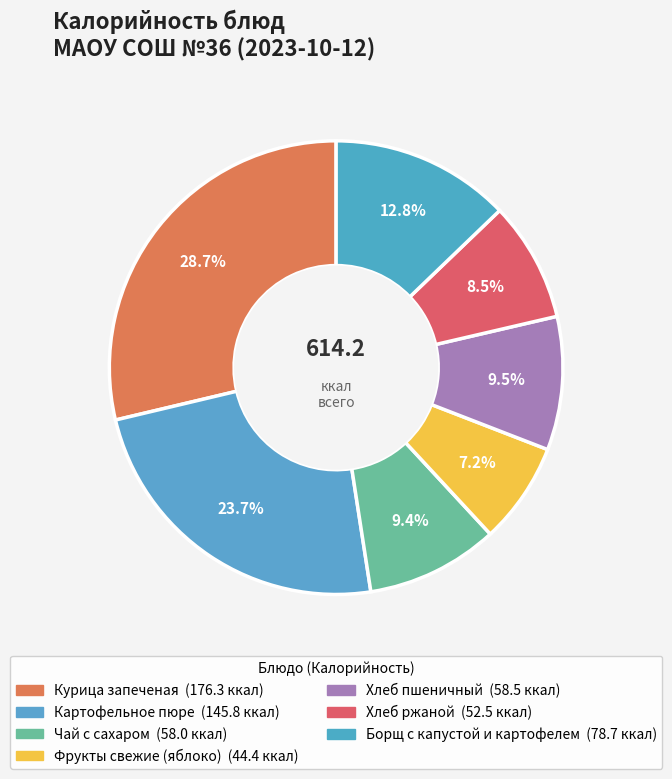

To the nearest percent, what is the average slice percentage?

14%